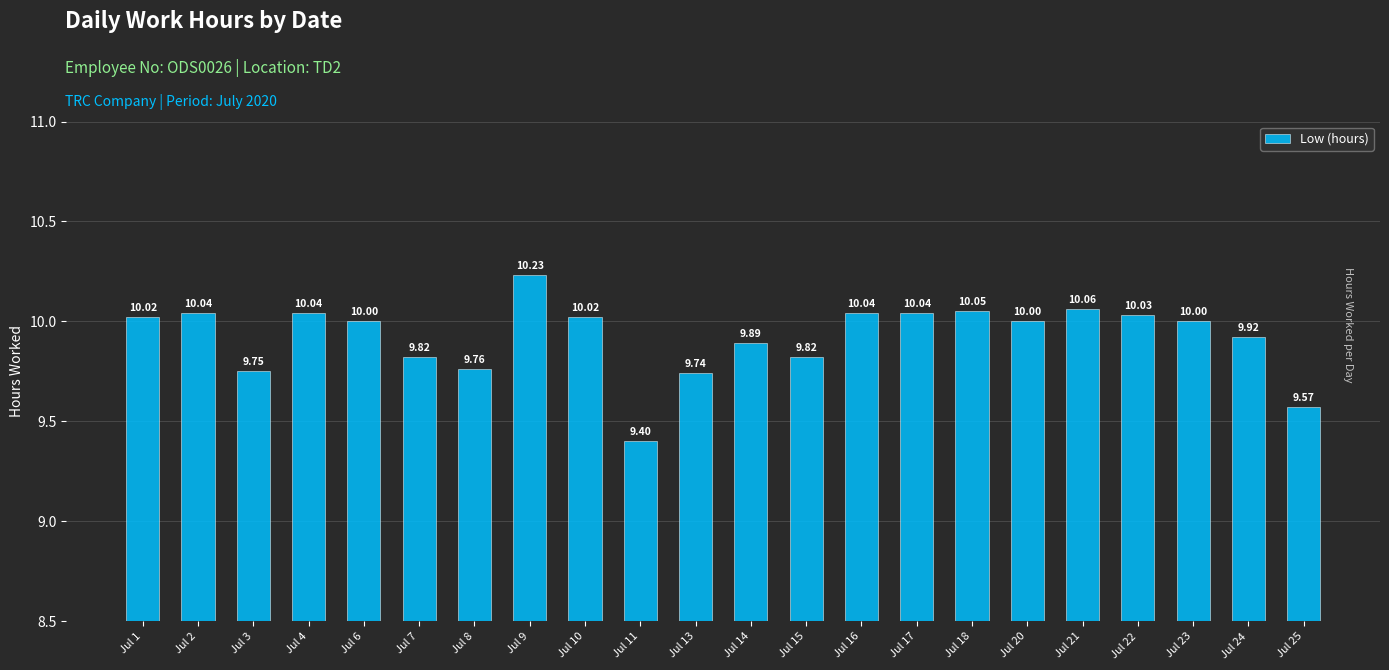

What is the sum of all values?

218.2